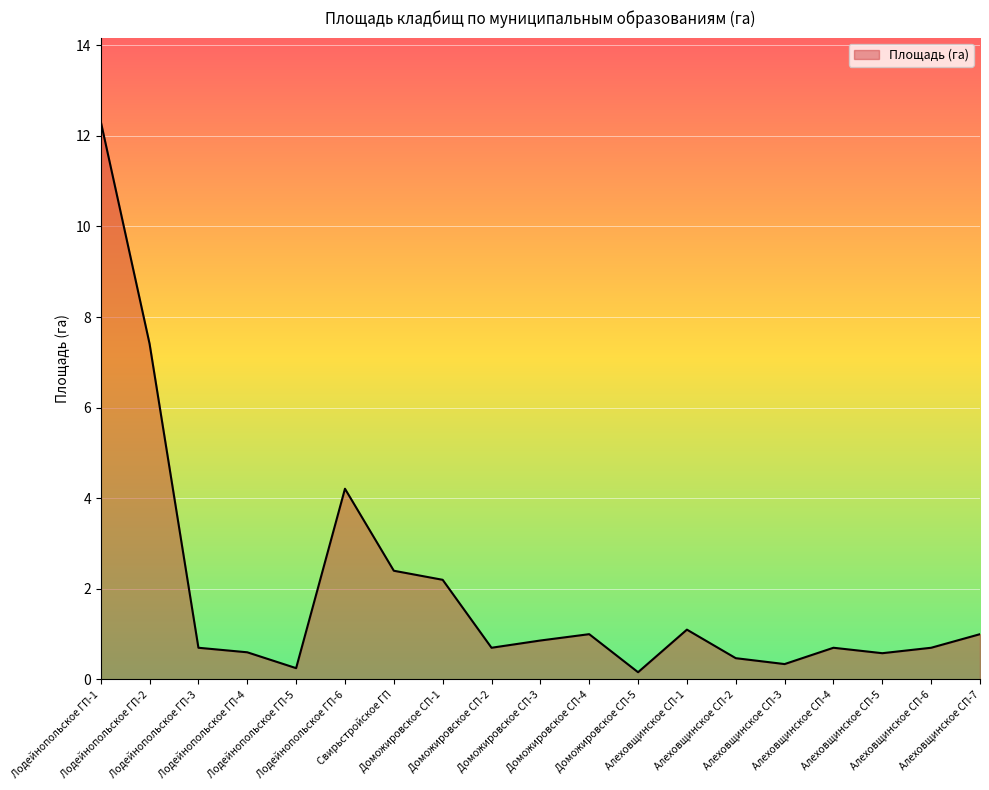

What is the greatest value displayed?

12.3